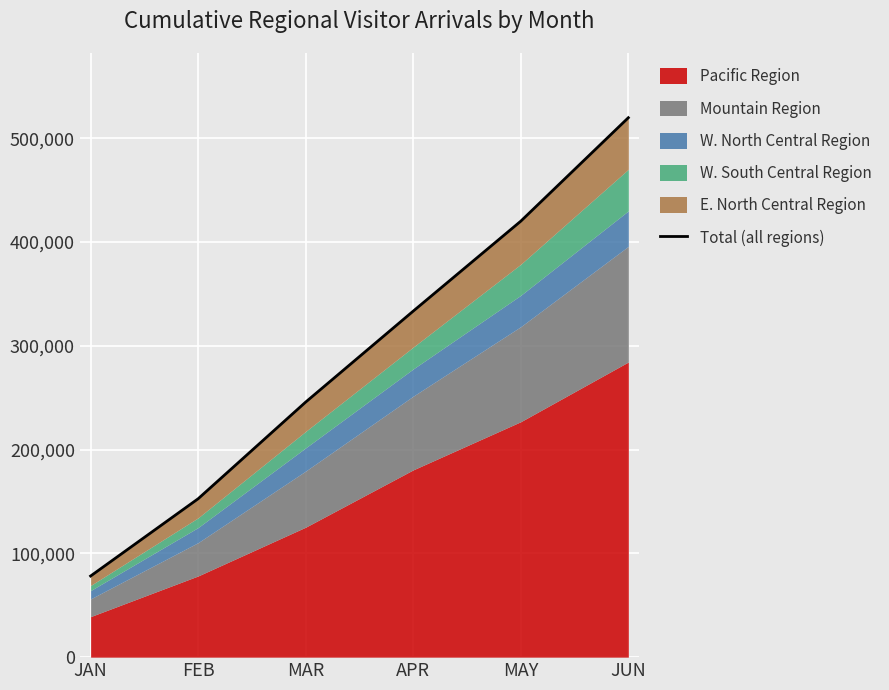

Between APR and MAR, which is larger?

APR